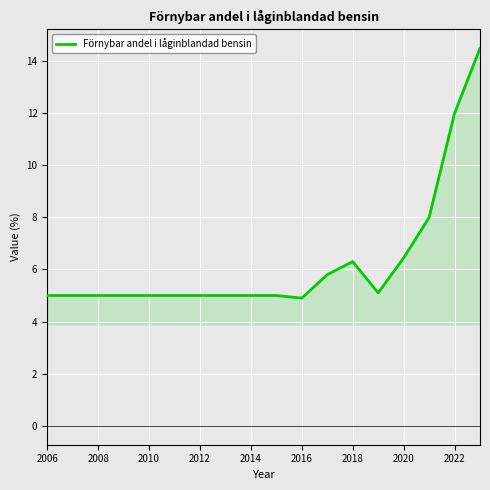

What is the difference between the maximum and minimum values?

9.6